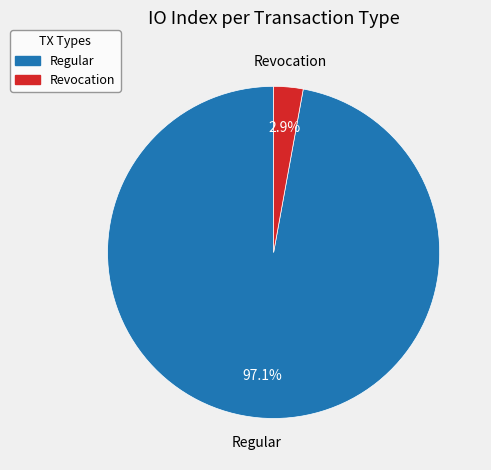

Does any single category account for the majority?

Yes